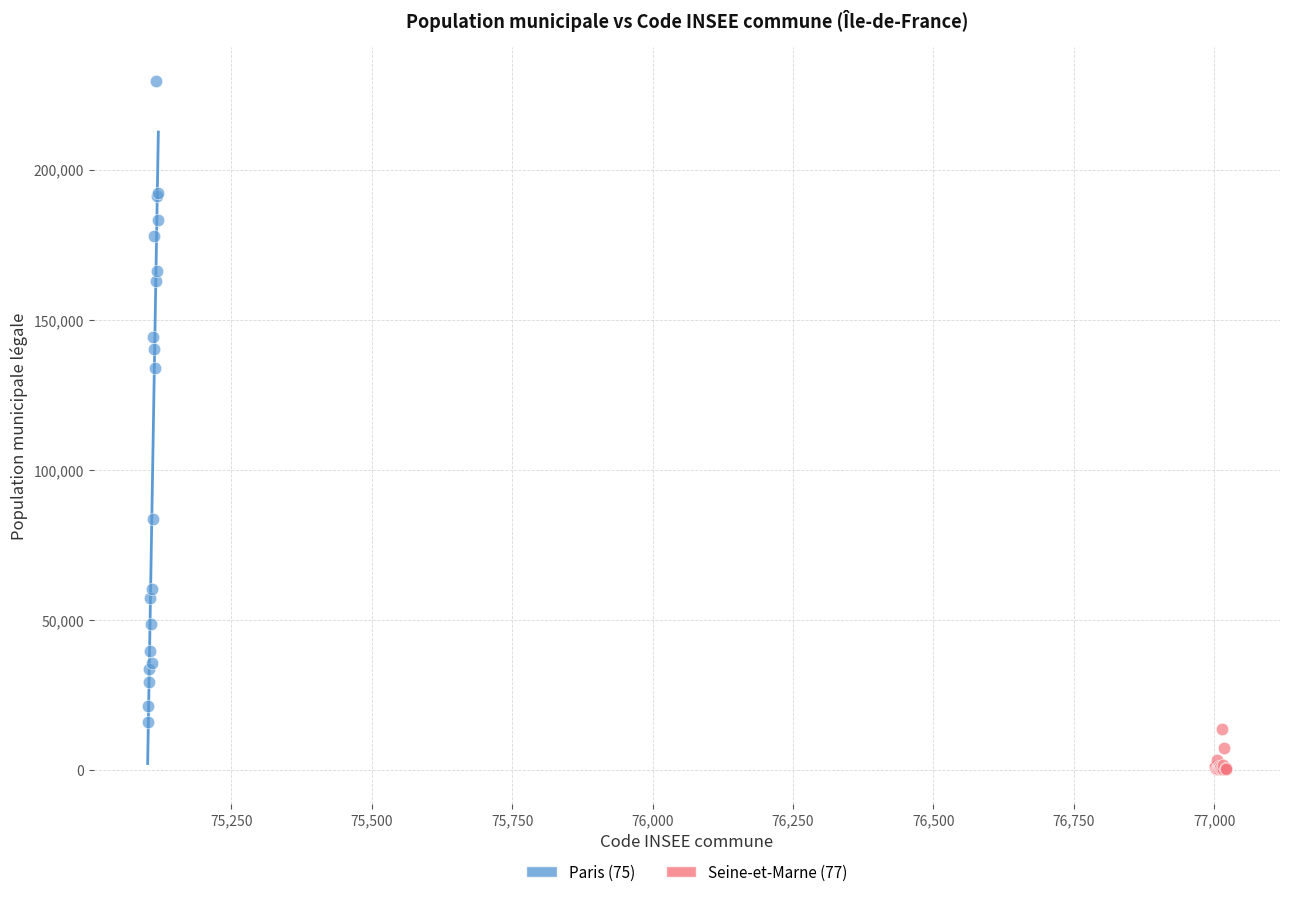

Which series reaches the maximum Y coordinate?

Paris (75)